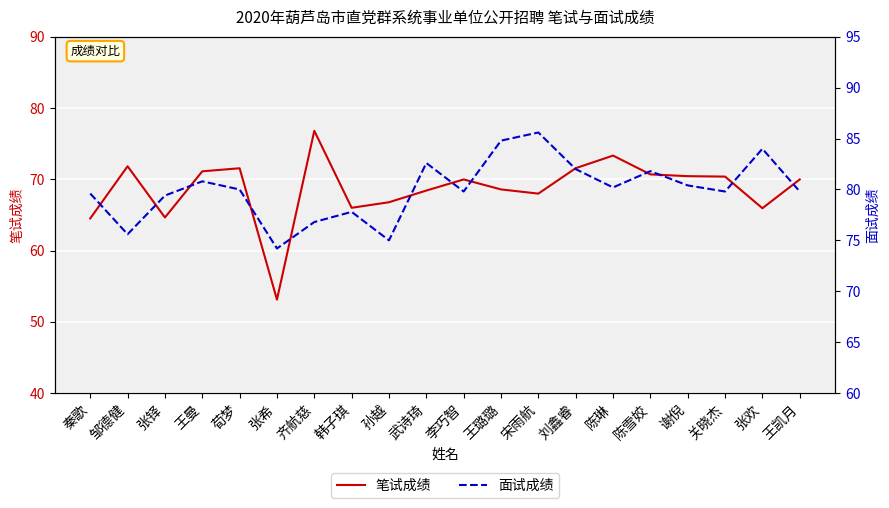

What is the lowest value of the 笔试成绩 series?

53.1